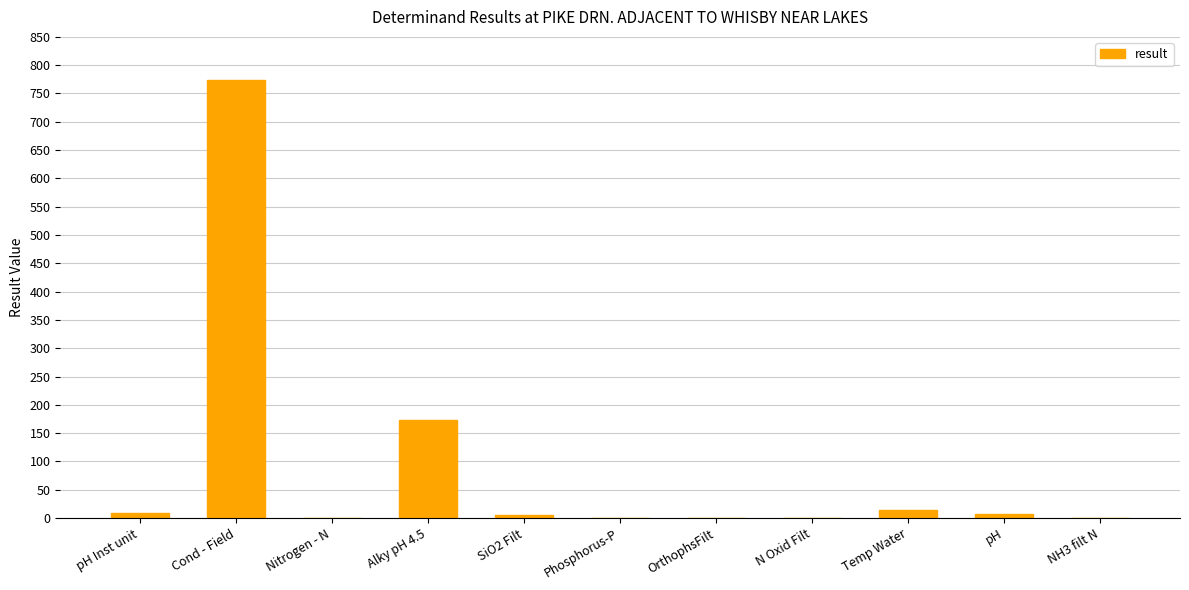

What is the maximum value shown in the chart?

774.0